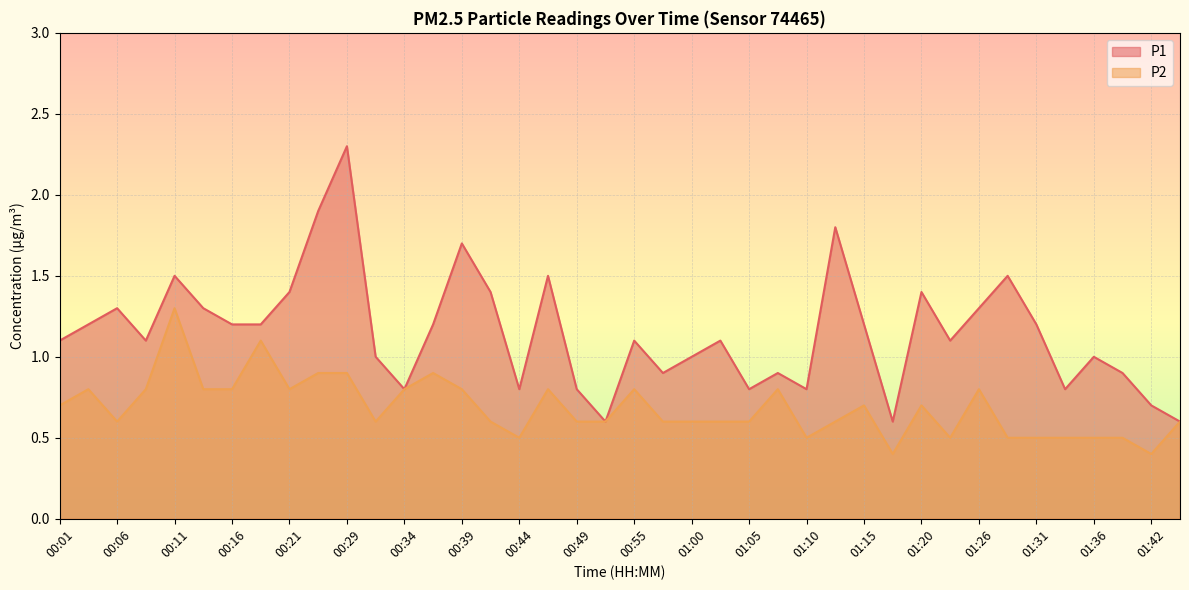

Which category has the lowest value in the P2 series?

01:18